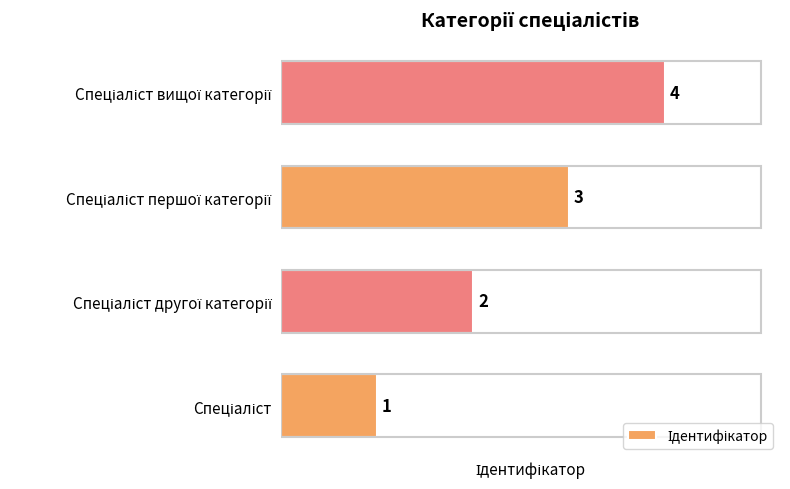

Count the values in the range 2 to 4.

3